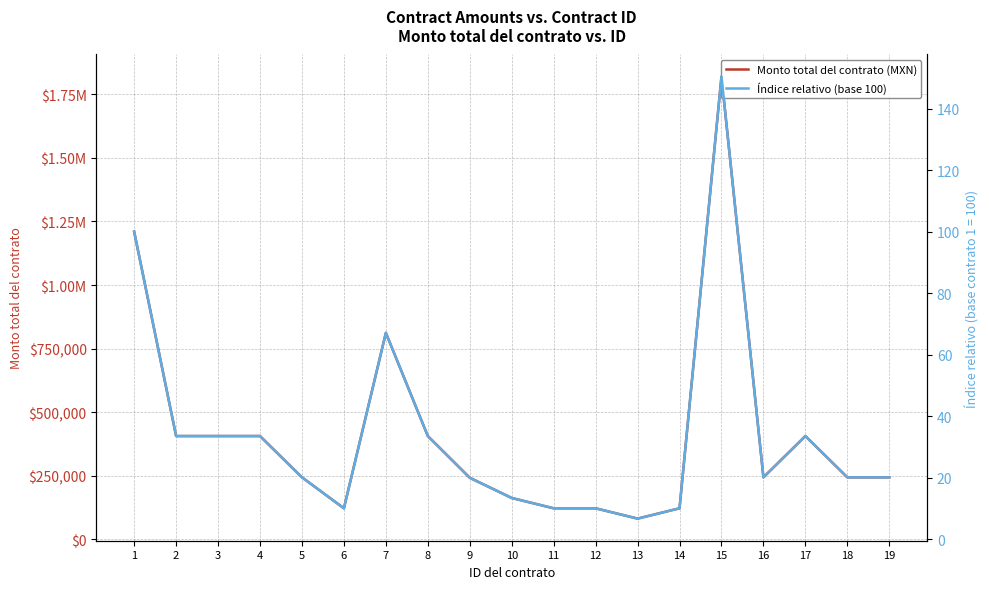

What is the maximum value for Índice relativo (base 100)?

150.4